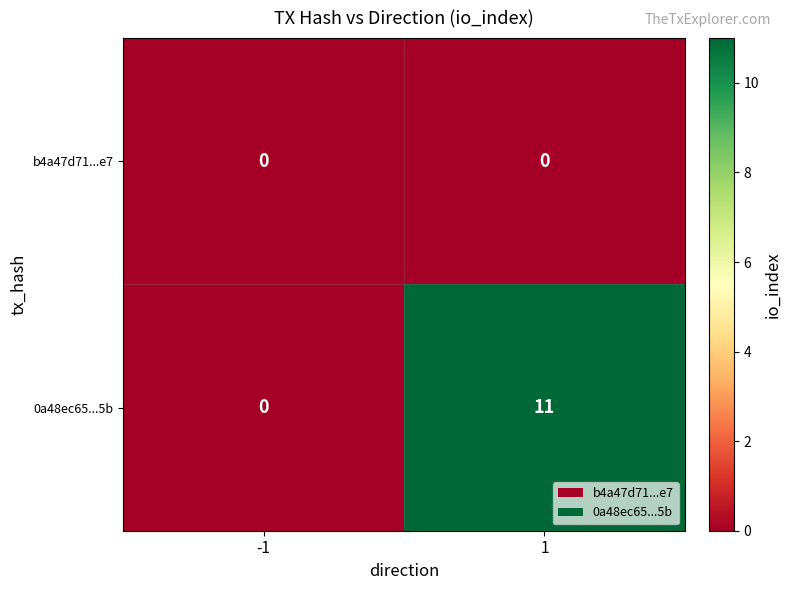

List the series in order of their overall mean, lowest first.

b4a47d71...e7, 0a48ec65...5b